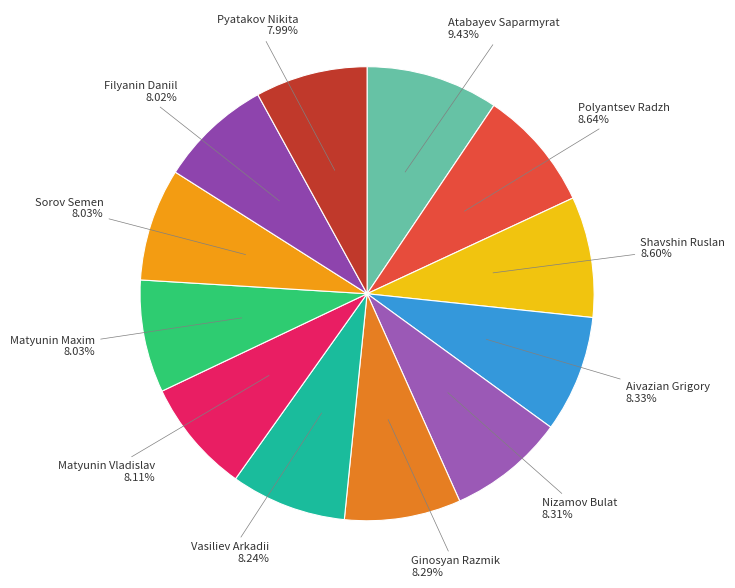

To the nearest percent, what portion does Sorov Semen represent?

8%